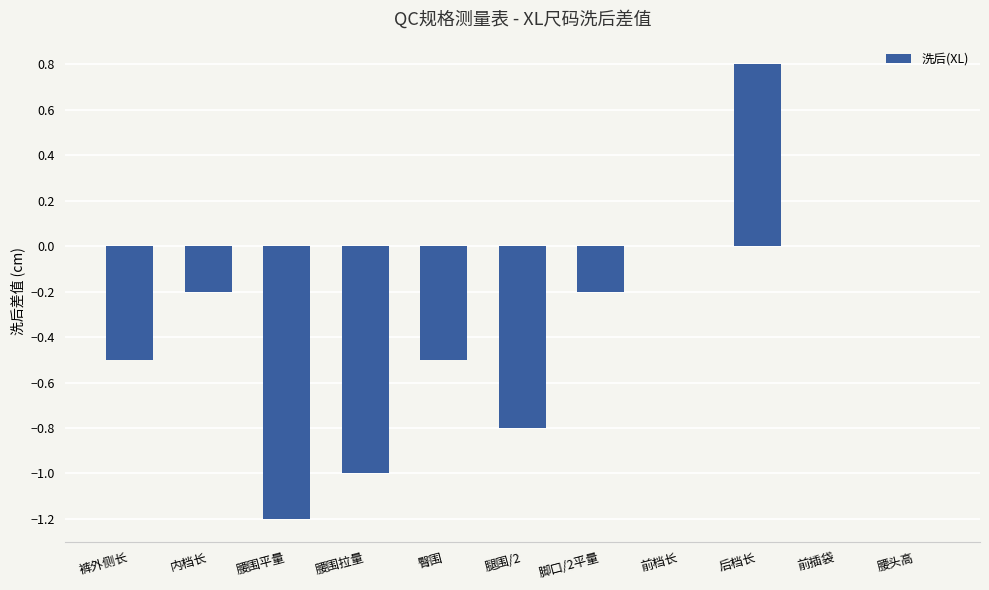

Reading left to right, what are all the values shown in this chart?

-0.5	-0.2	-1.2	-1.0	-0.5	-0.8	-0.2	0.0	0.8	0.0	0.0